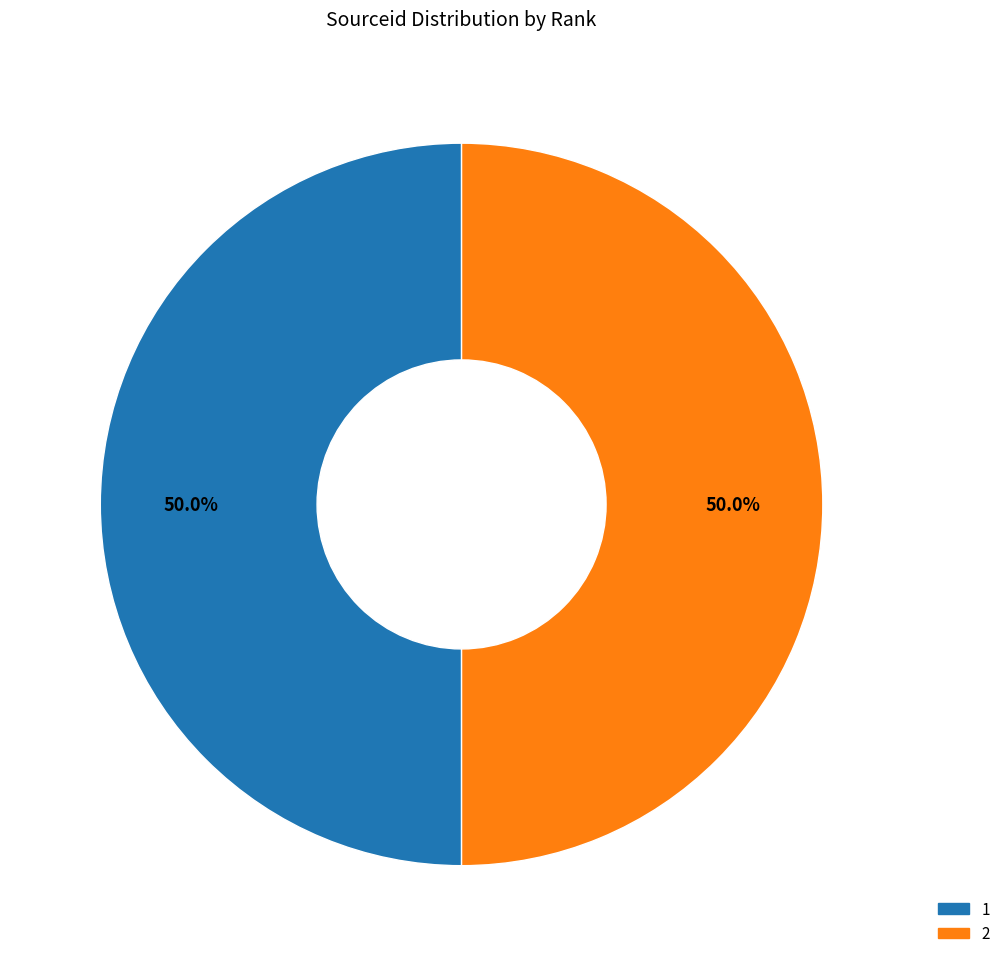

To the nearest percent, what portion does 1 represent?

50%